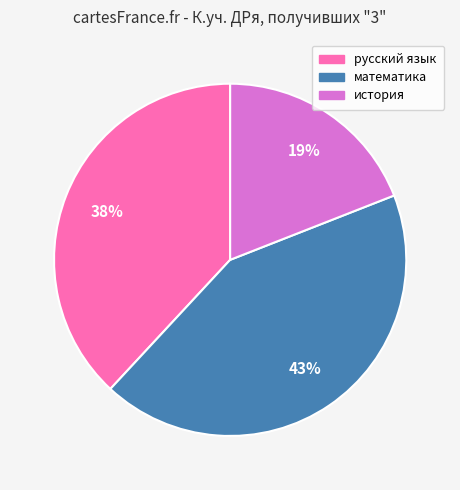

Combined, do история and русский язык account for over 50%?

Yes